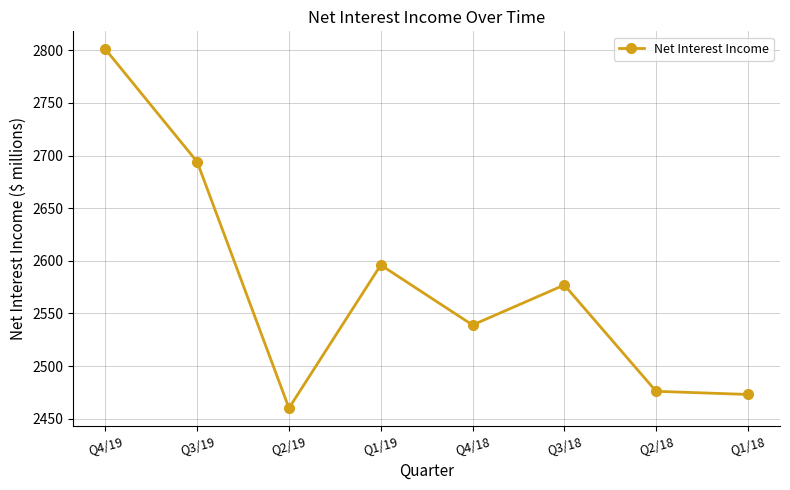

At which label does the data first exceed 2577?

Q4/19